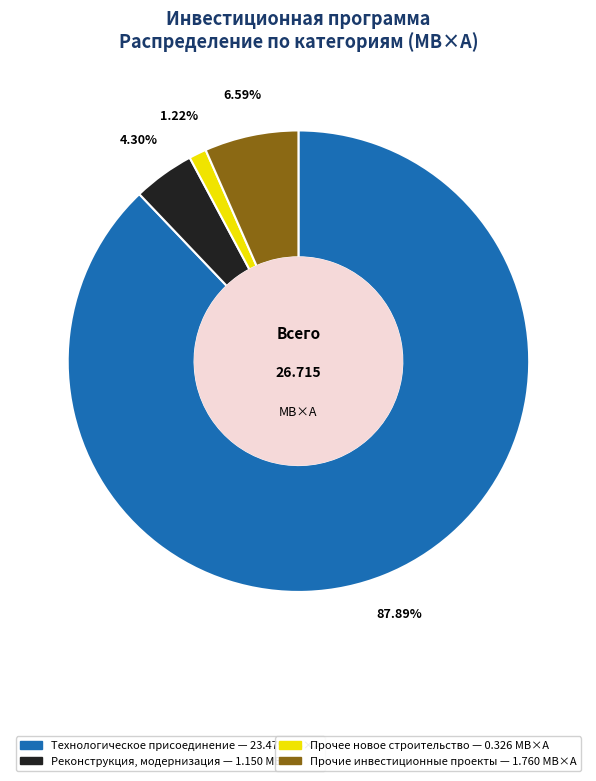

Is there any slice that represents more than half of the pie?

Yes